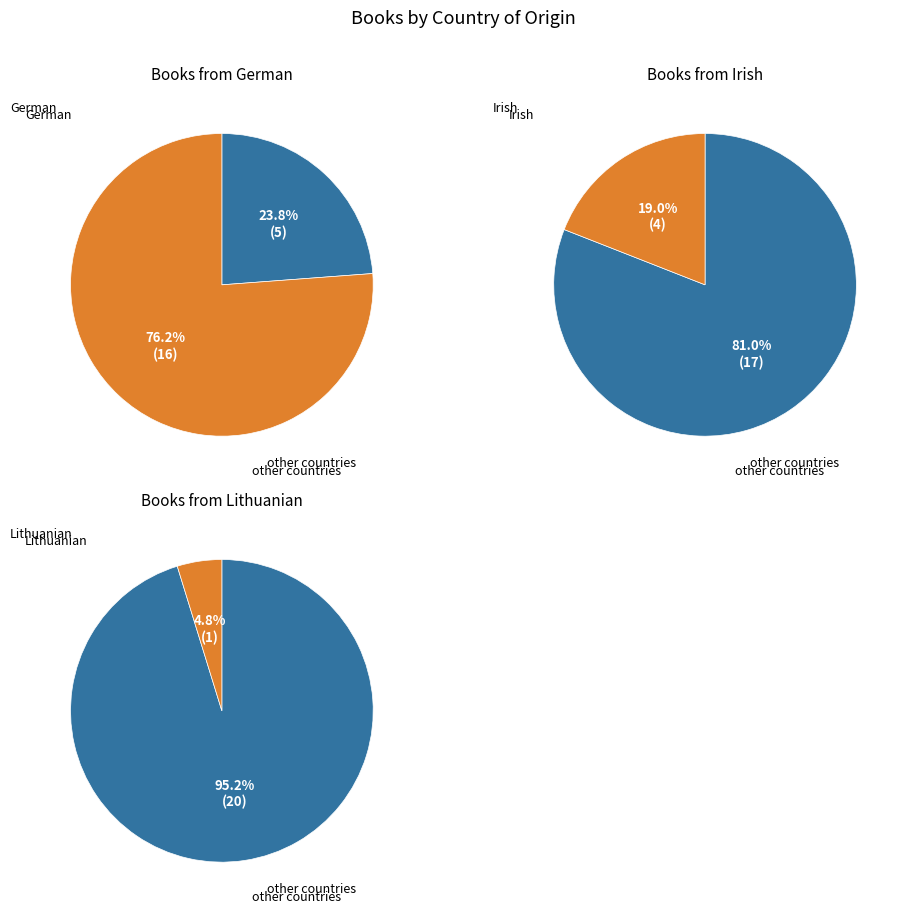

Between Lithuanian and German, which is larger?

German